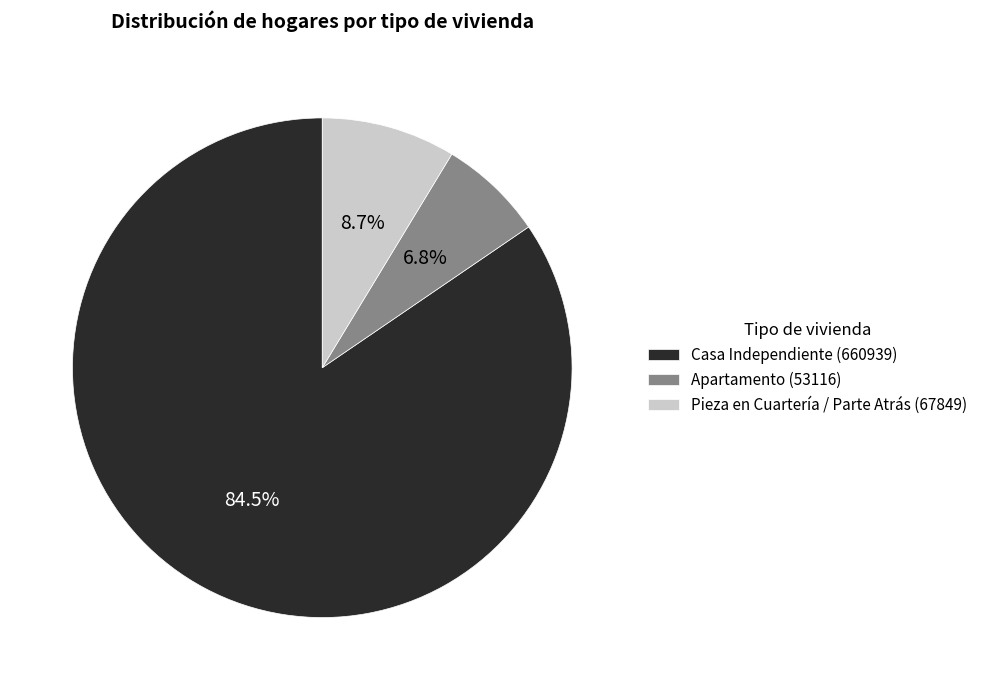

Approximately how many times larger is the value at Pieza en Cuartería / Parte Atrás (67849) compared to Apartamento (53116)?

1.3